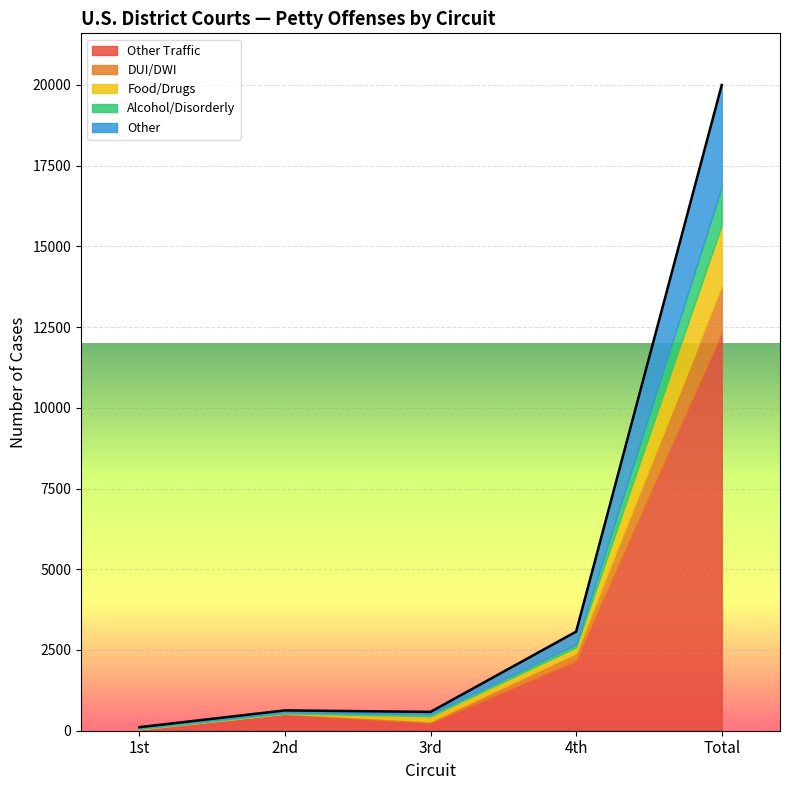

Which category has the lowest value in the Alcohol/Disorderly series?

1st